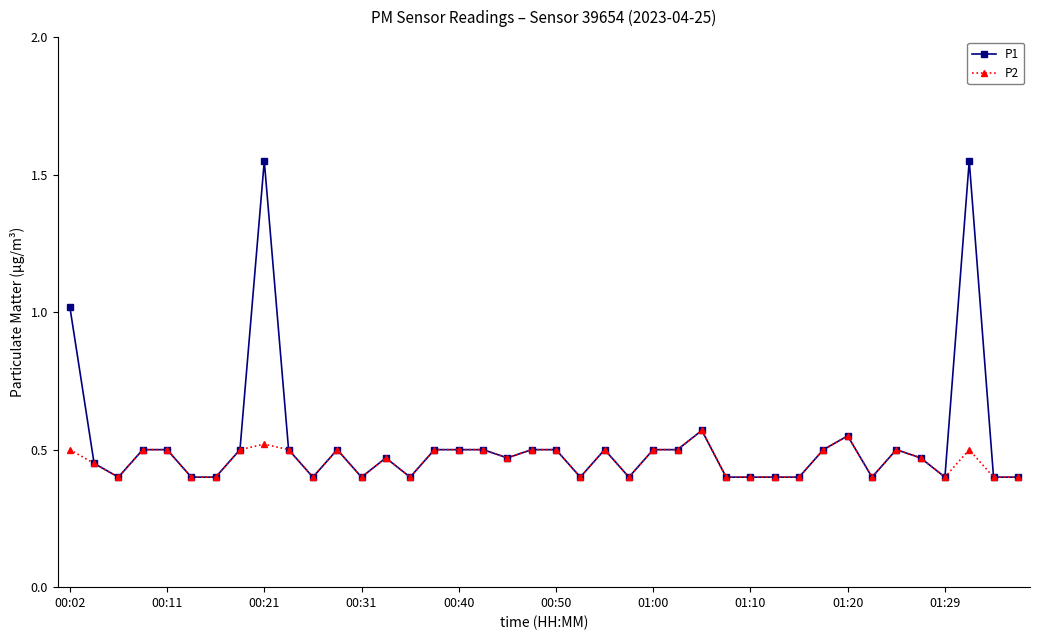

Which series has the largest range (max minus min)?

P1